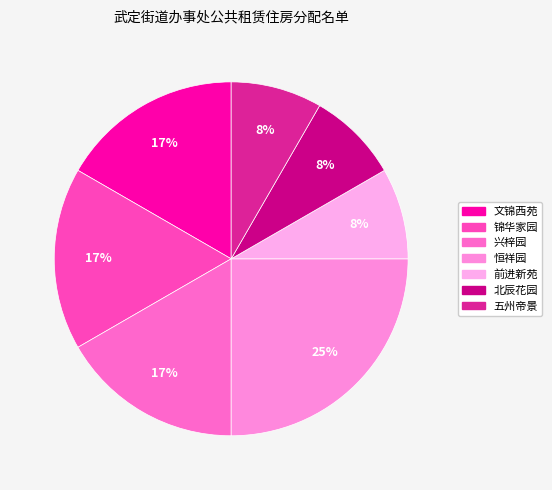

Count the number of slices in the pie.

7